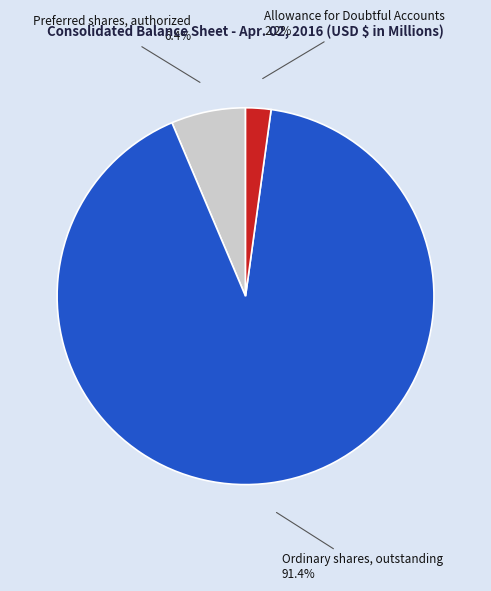

Is there any slice that represents more than half of the pie?

Yes